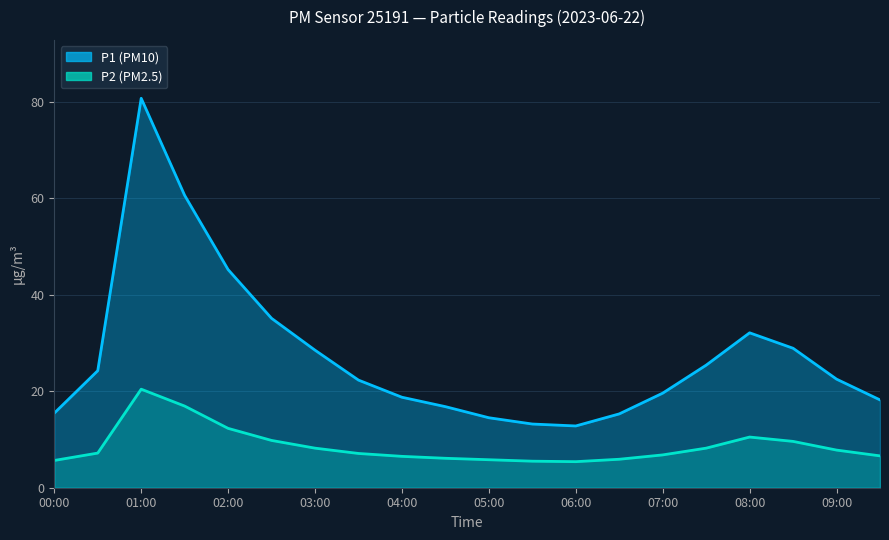

Does the chart display data point markers on the line(s)?

No